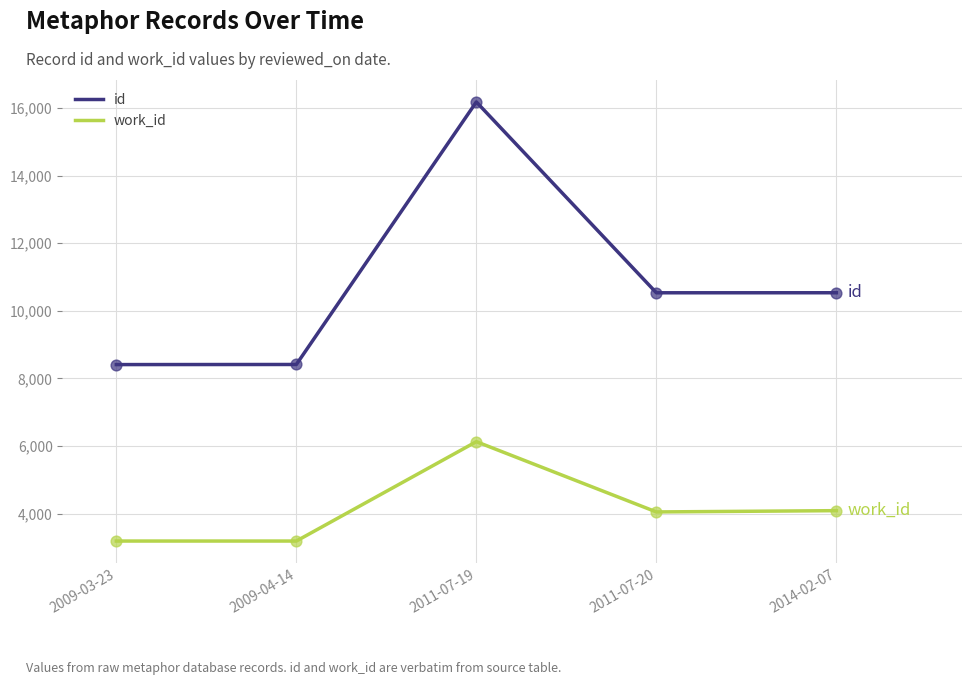

Which series has the largest total across all categories?

id